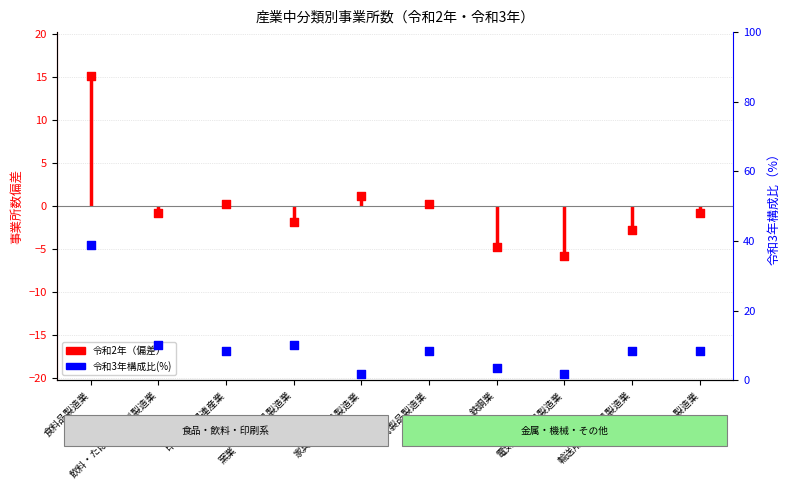

What is the total value across all series at 窯業・土石製品製造業?

8.4